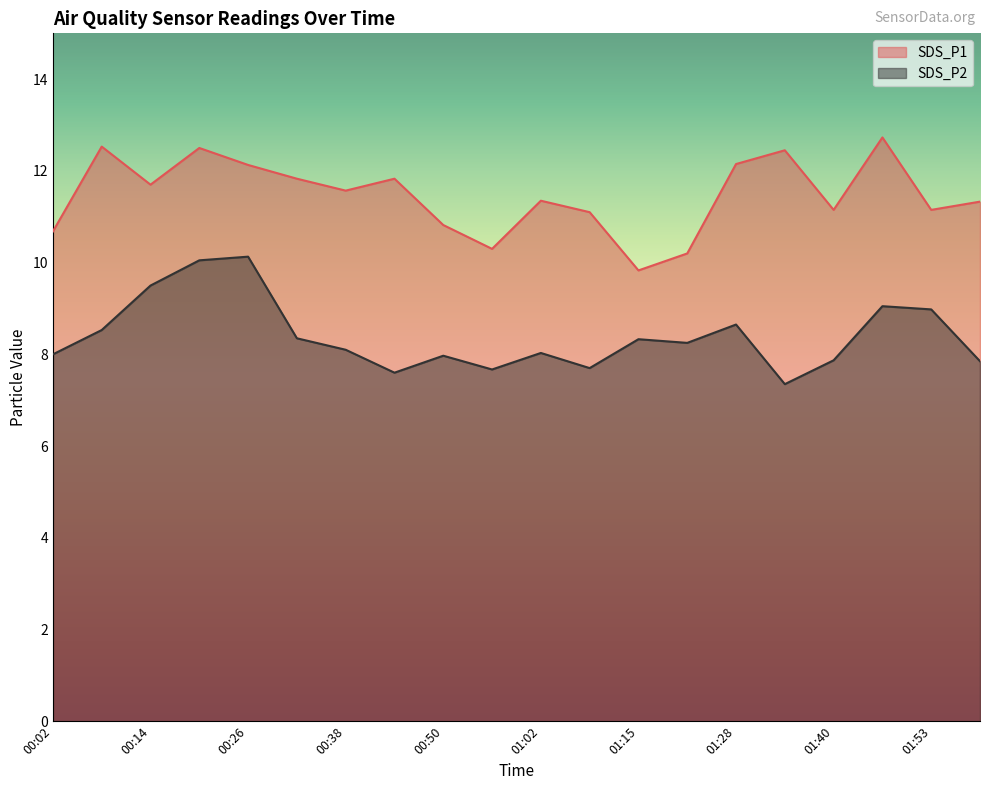

What is the difference between the second highest and second lowest values in the SDS_P1 series?

2.3